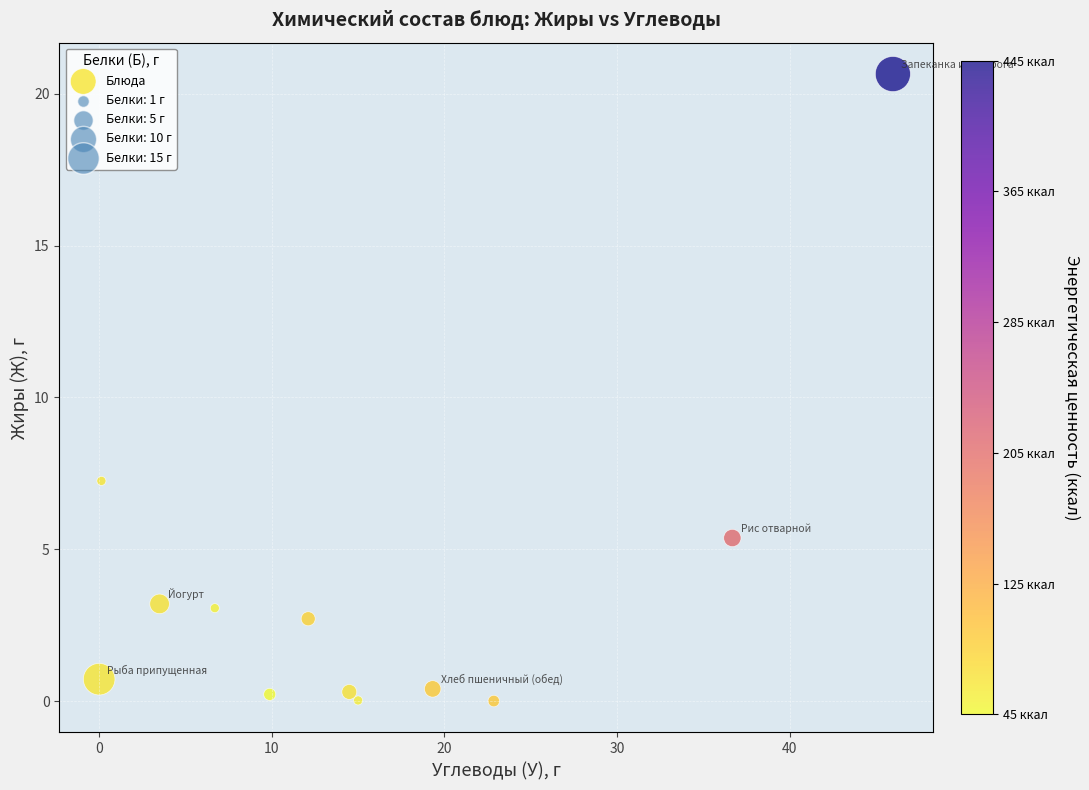

What is the range of X values (max minus min)?

46.0